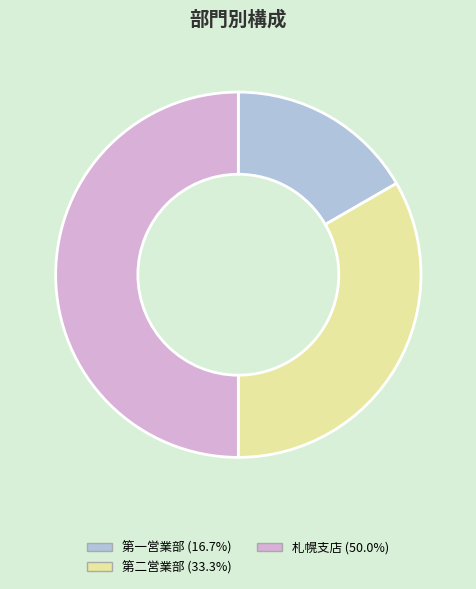

True or false: 第一営業部 accounts for 17% of the total.

True